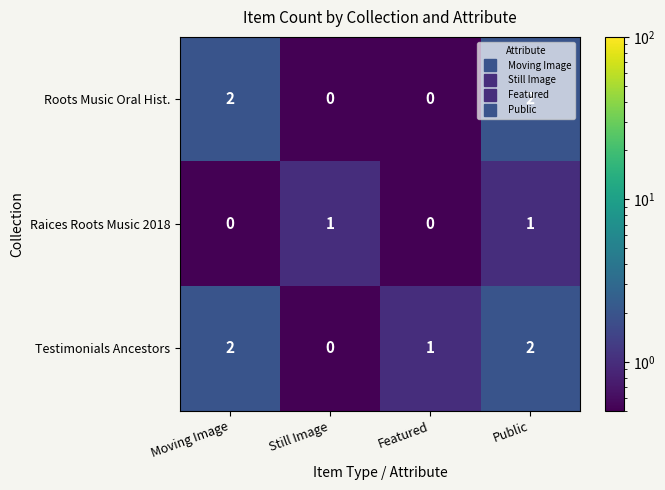

How many Testimonials Ancestors values are between 1 and 2?

3